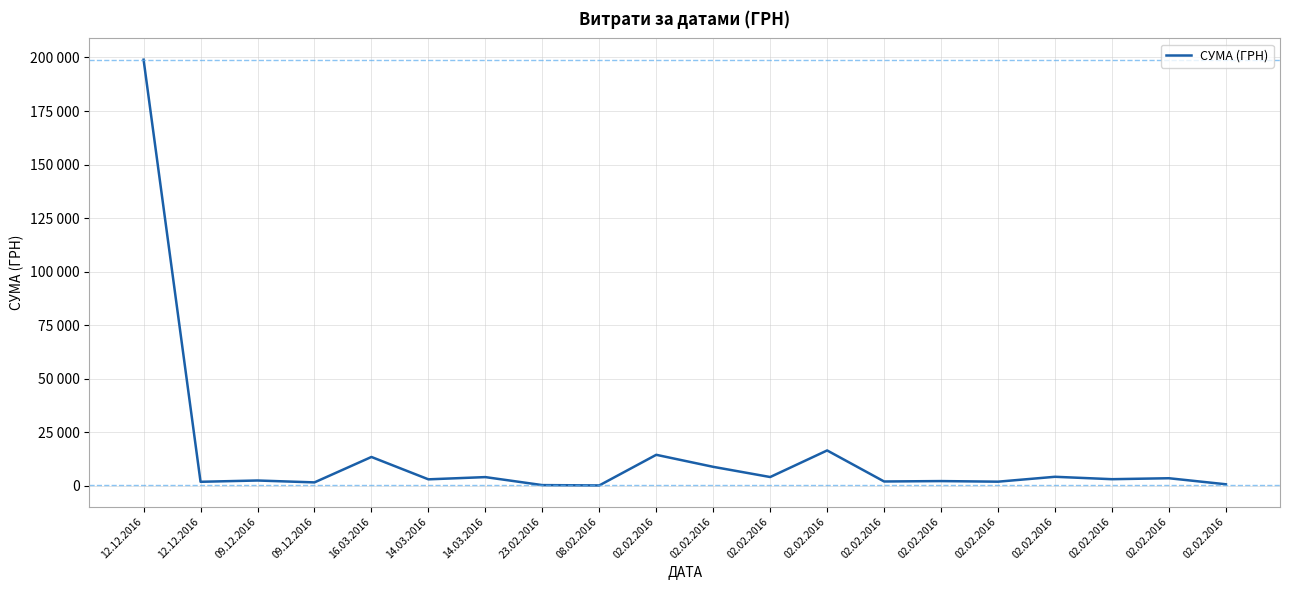

Is it true that the value at 08.02.2016 is 298.4?

False